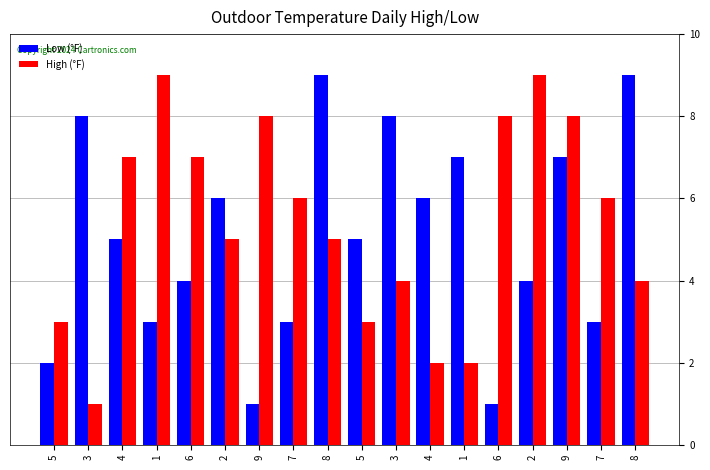

How many data points in High (°F) are less than 6?

9